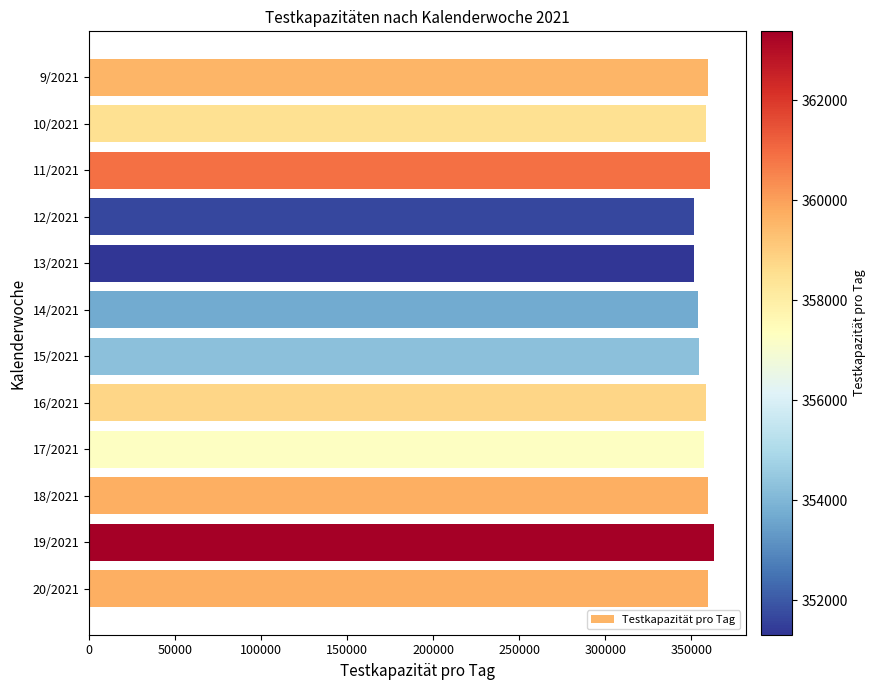

Which has a higher value, 12/2021 or 18/2021?

18/2021